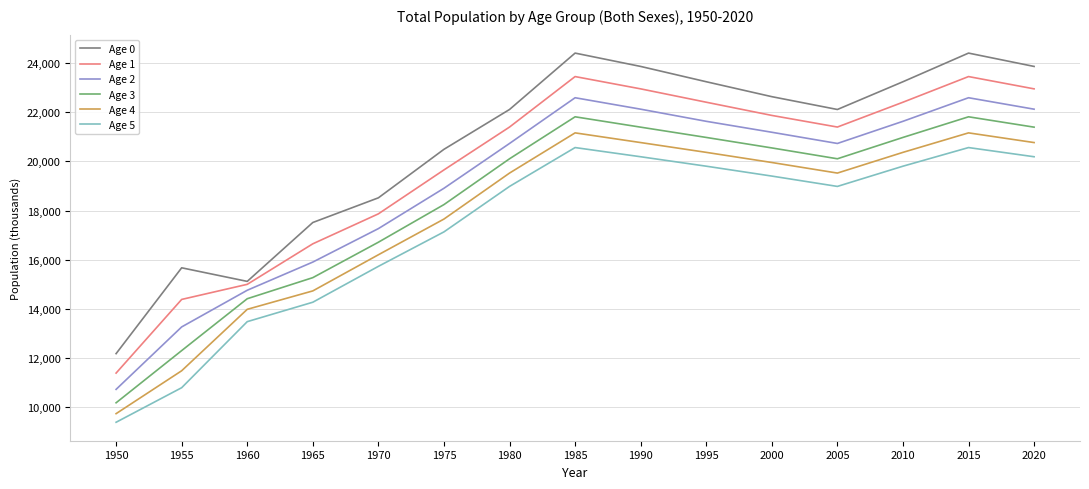

True or false: Age 3 and Age 4 cross at least once.

False